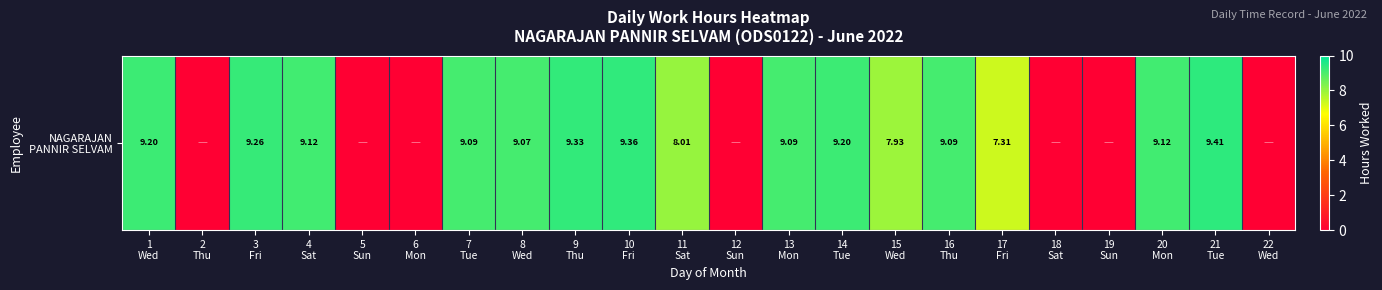

Count the number of values greater than 9.

12